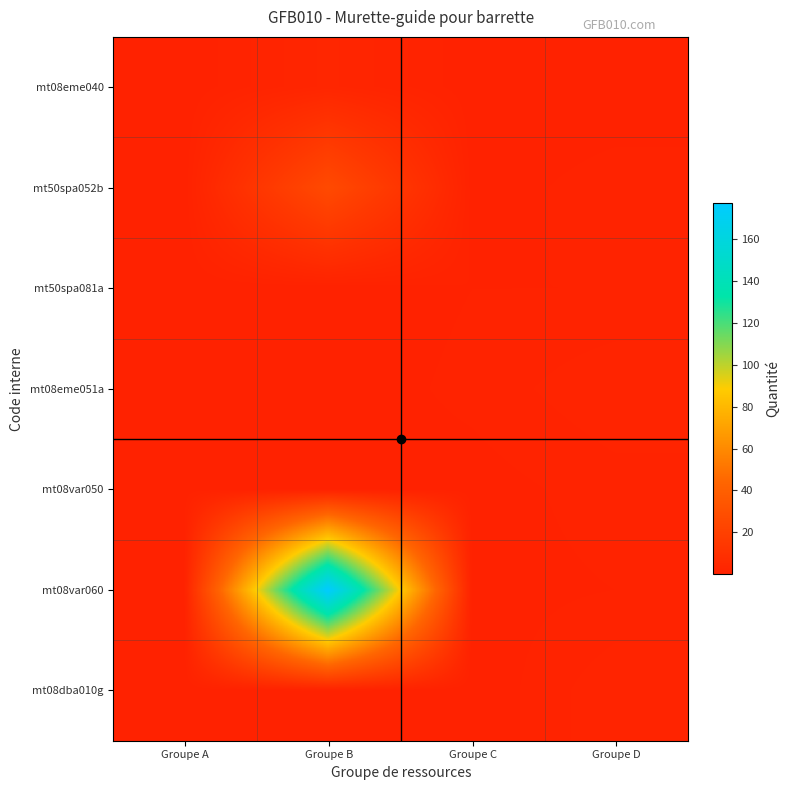

Reading left to right, transcribe all the data shown in this chart.

mt08eme040: Groupe A=0.0	Groupe B=3.0	Groupe C=0.1	Groupe D=0.2
mt50spa052b: Groupe A=0.0	Groupe B=26.2	Groupe C=0.3	Groupe D=1.1
mt50spa081a: Groupe A=0.0	Groupe B=0.1	Groupe C=0.7	Groupe D=0.7
mt08eme051a: Groupe A=0.1	Groupe B=0.1	Groupe C=0.9	Groupe D=2.0
mt08var050: Groupe A=0.4	Groupe B=0.3	Groupe C=0.3	Groupe D=1.1
mt08var060: Groupe A=0.1	Groupe B=177.1	Groupe C=0.4	Groupe D=0.7
mt08dba010g: Groupe A=0.0	Groupe B=0.3	Groupe C=0.0	Groupe D=2.0